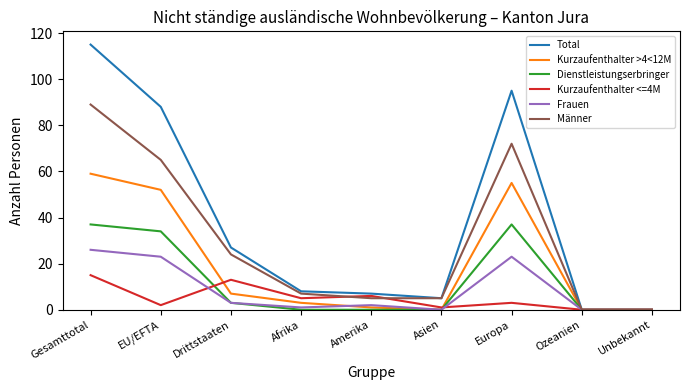

Which category has the highest value across all series?

Gesamttotal